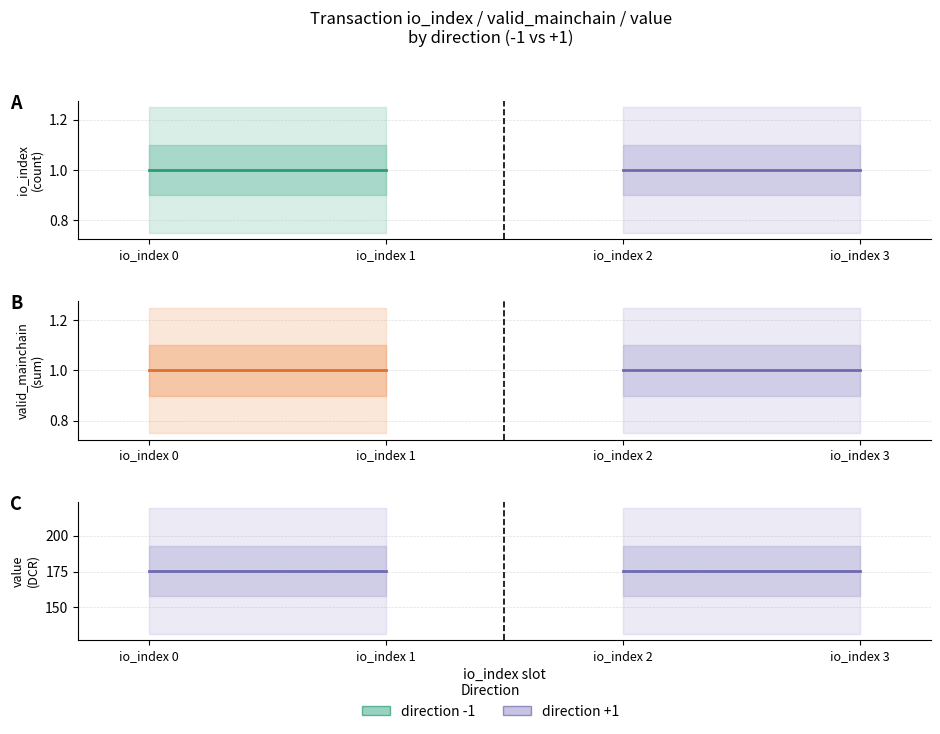

What is the average value of the value series?

175.5